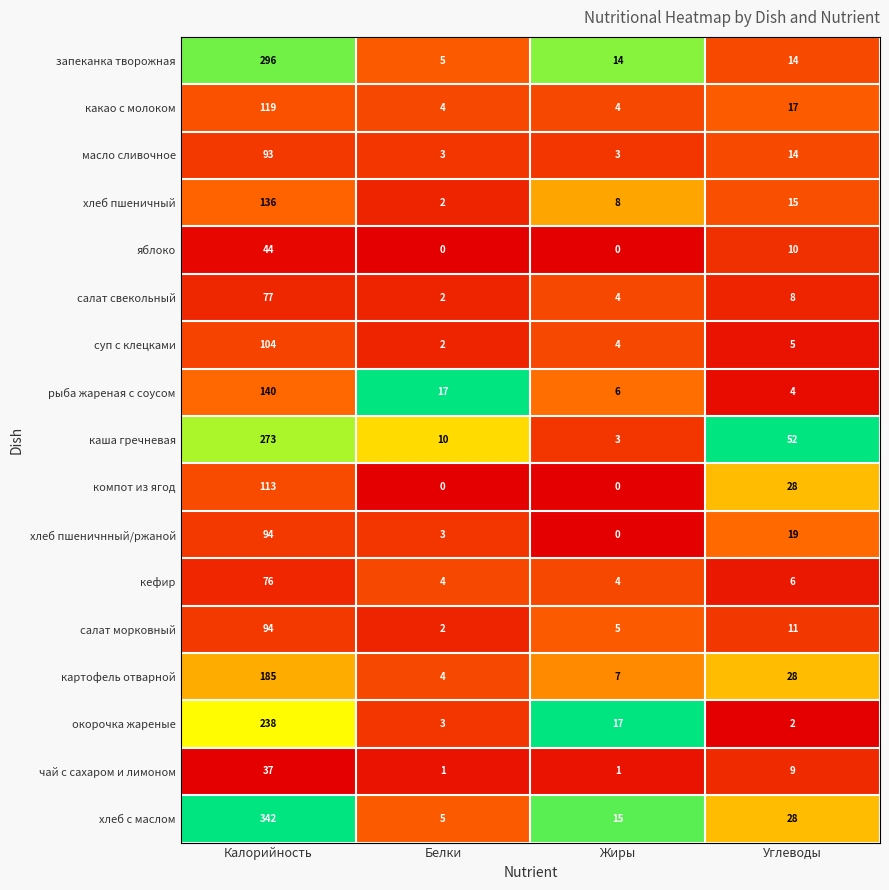

What is the sum of all хлеб с маслом values?

390